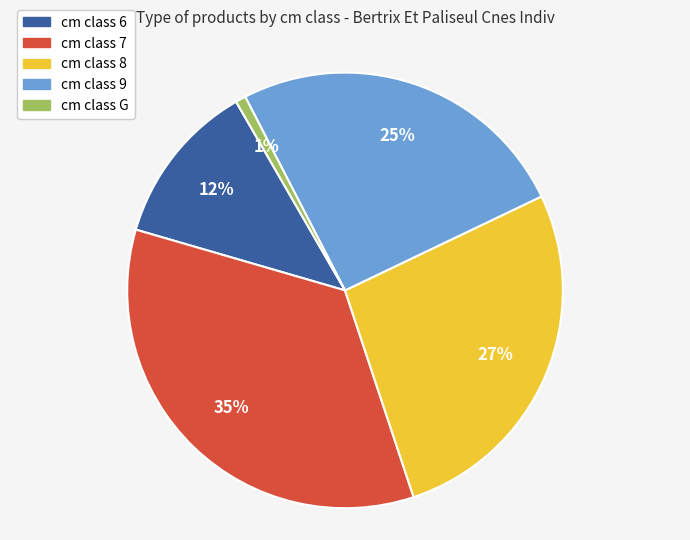

Is there any slice that represents more than half of the pie?

No